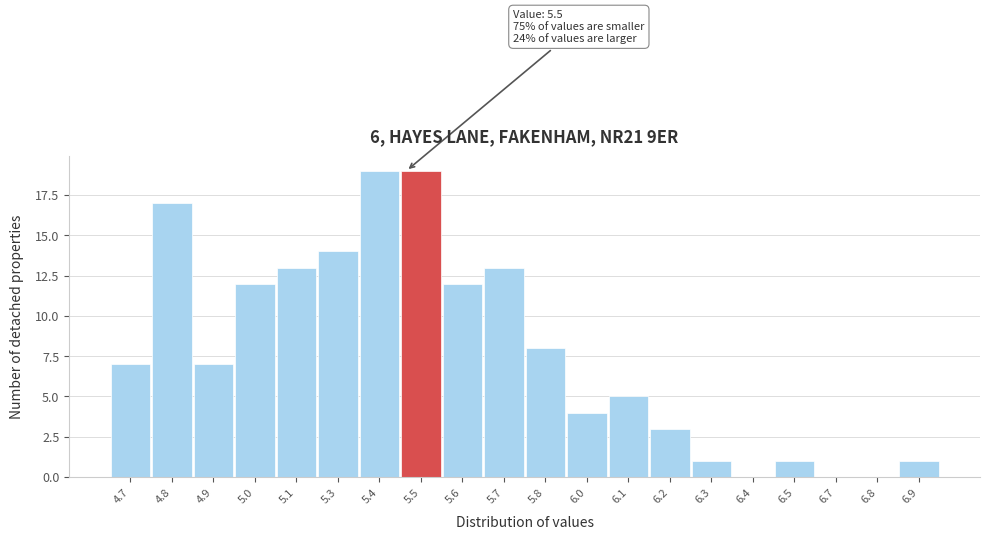

Reading right to left, what are all the values shown in this chart?

6.9=1	6.8=0	6.7=0	6.5=1	6.4=0	6.3=1	6.2=3	6.1=5	6.0=4	5.8=8	5.7=13	5.6=12	5.5=19	5.4=19	5.3=14	5.1=13	5.0=12	4.9=7	4.8=17	4.7=7